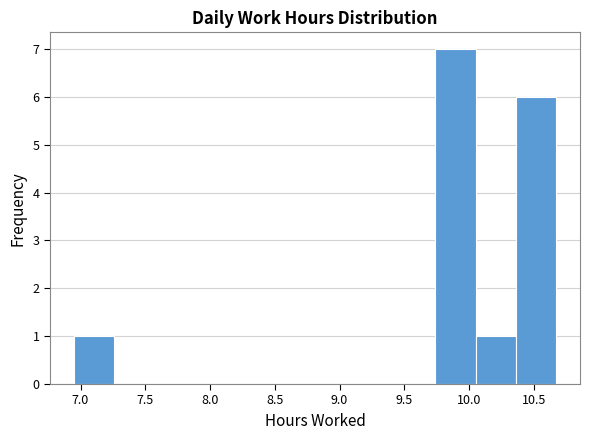

Reading left to right, list every bar in this chart as the range it spans on the x-axis followed by its height. Neither the bar edges nor the heights are printed on the chart, so give them approximately, as read against the axes.

6.95 to 7.26: 1
7.26 to 7.57: 0
7.57 to 7.88: 0
7.88 to 8.19: 0
8.19 to 8.50: 0
8.50 to 8.81: 0
8.81 to 9.12: 0
9.12 to 9.43: 0
9.43 to 9.74: 0
9.74 to 10.05: 7
10.05 to 10.36: 1
10.36 to 10.67: 6